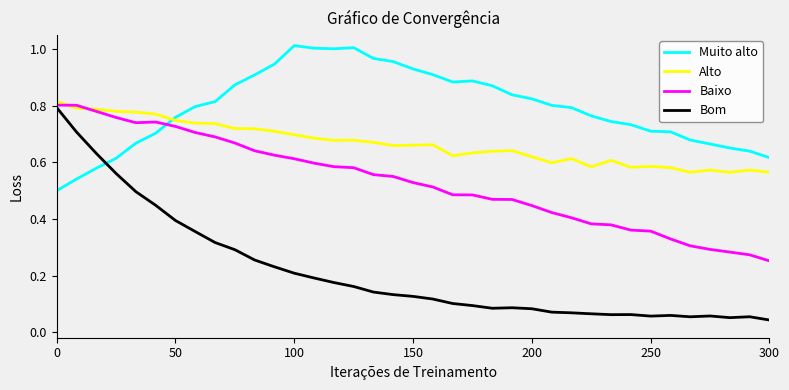

Rank the series by their average value, from lowest to highest.

Bom, Baixo, Alto, Muito alto